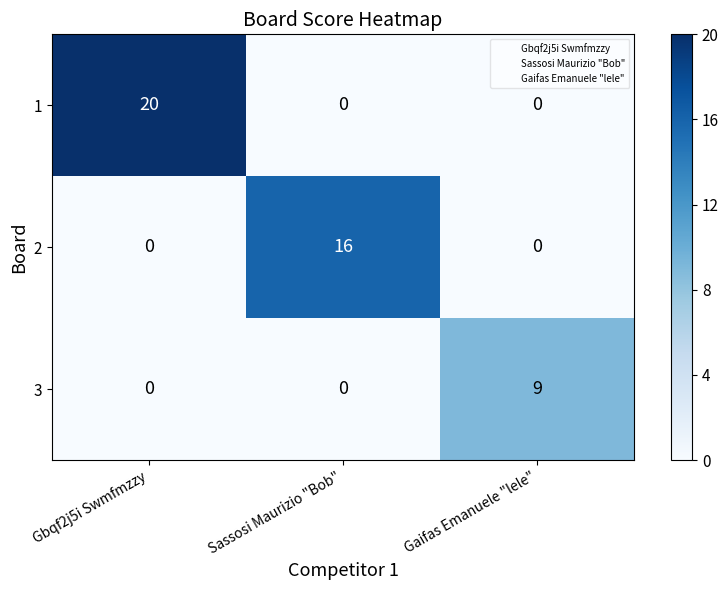

Which category has the highest value in the 2 series?

Sassosi Maurizio "Bob"